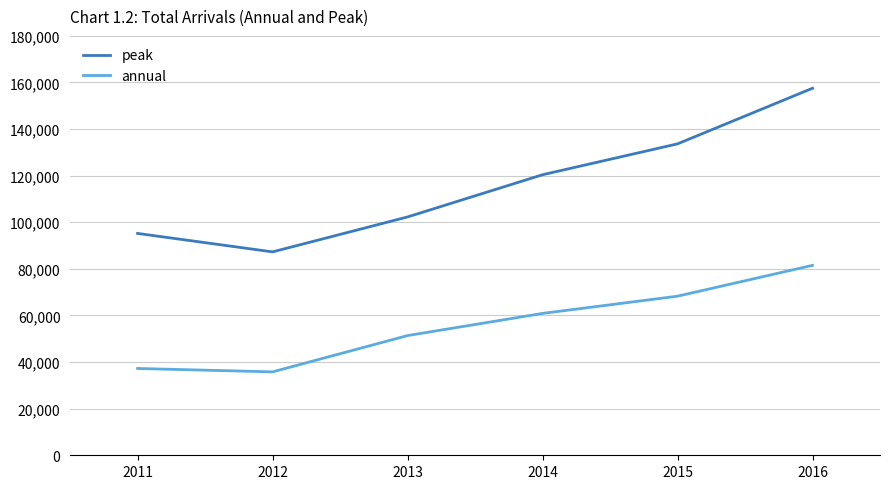

At which category does annual reach its first local valley?

2012